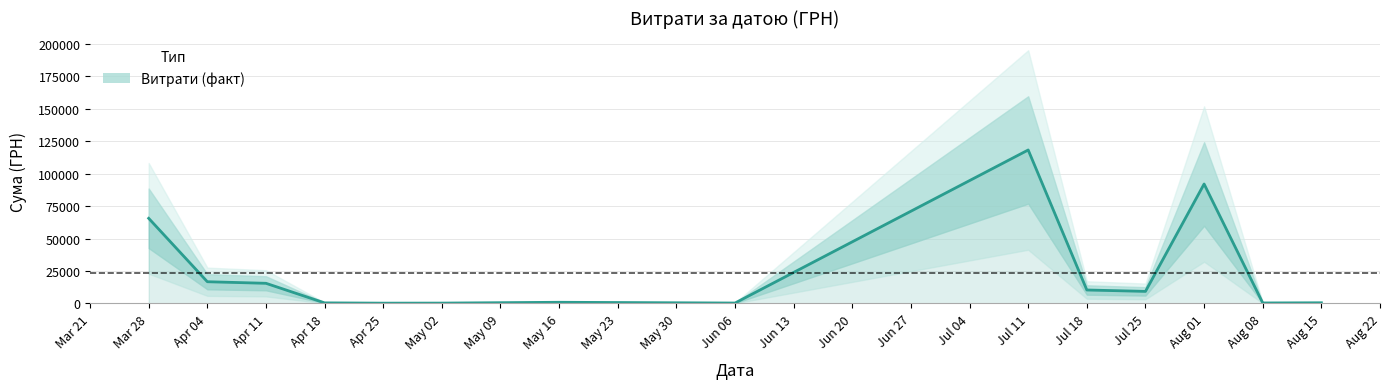

What is the average value?

23611.7